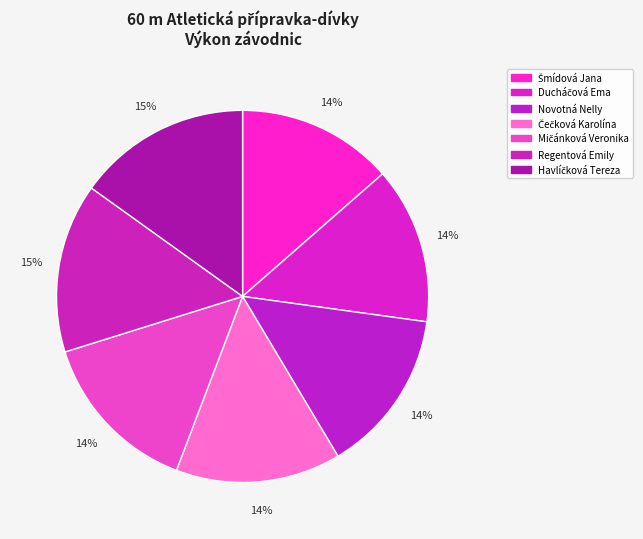

What is the largest slice in the pie chart?

Havlíčková Tereza